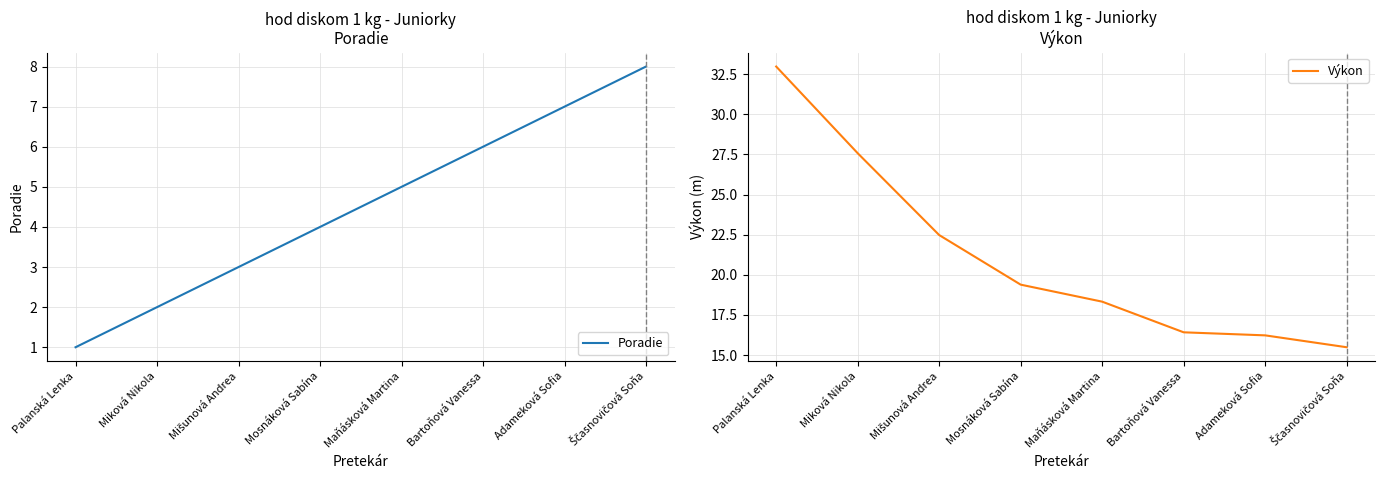

What are all the series names shown in the legend?

Poradie, Výkon